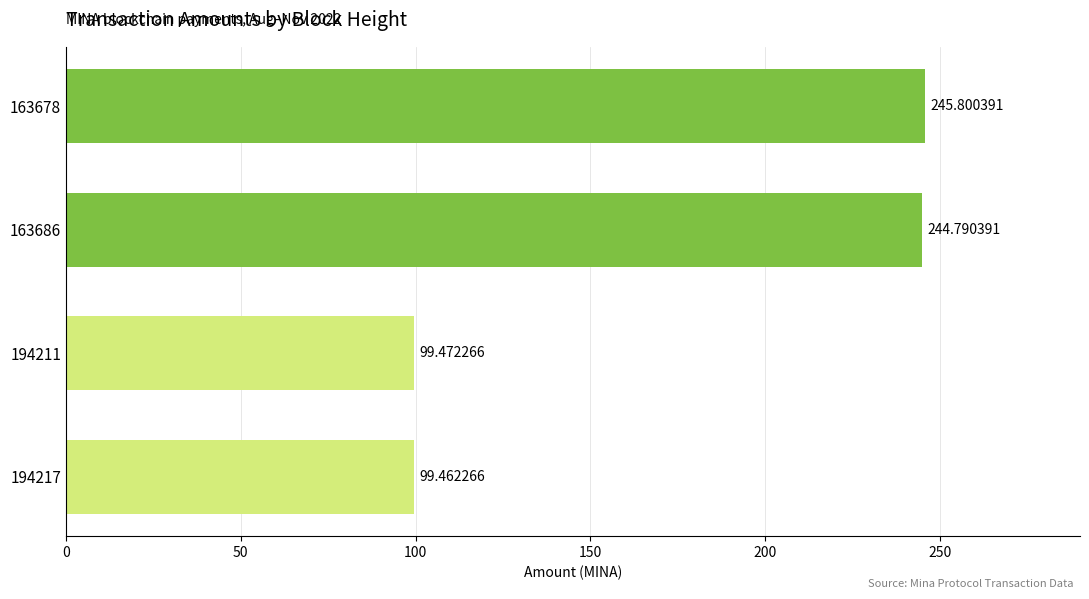

What is the change in value from 194217 to 163686?

+145.3